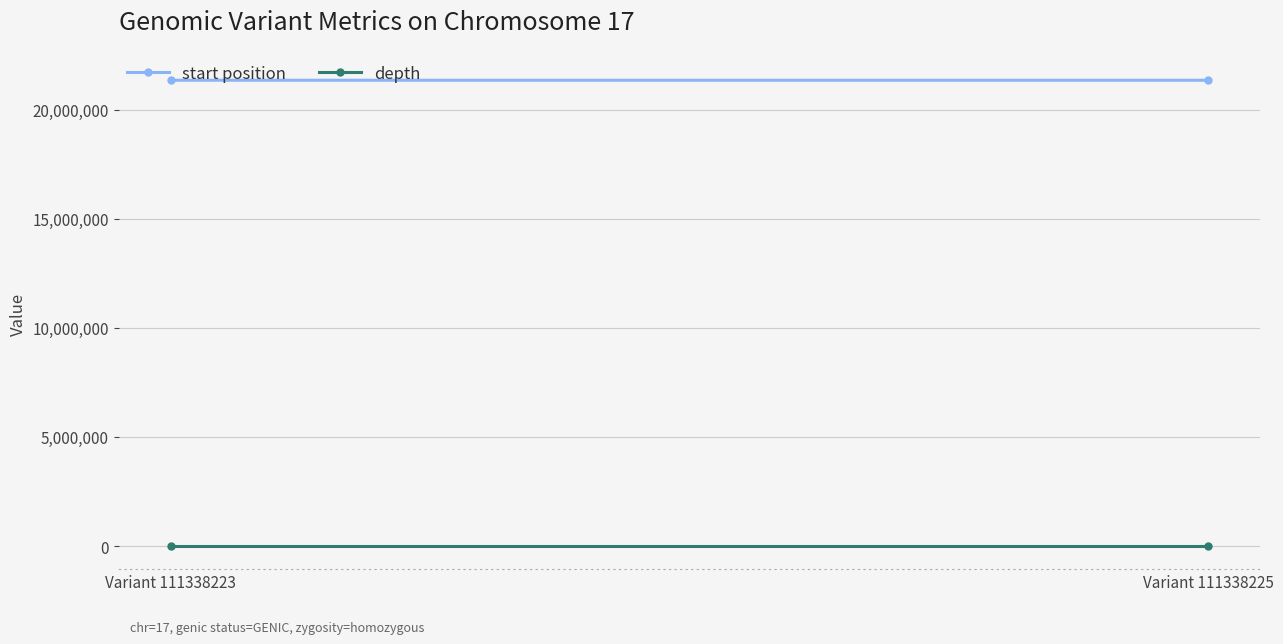

Read the depth value at Variant 111338223.

13